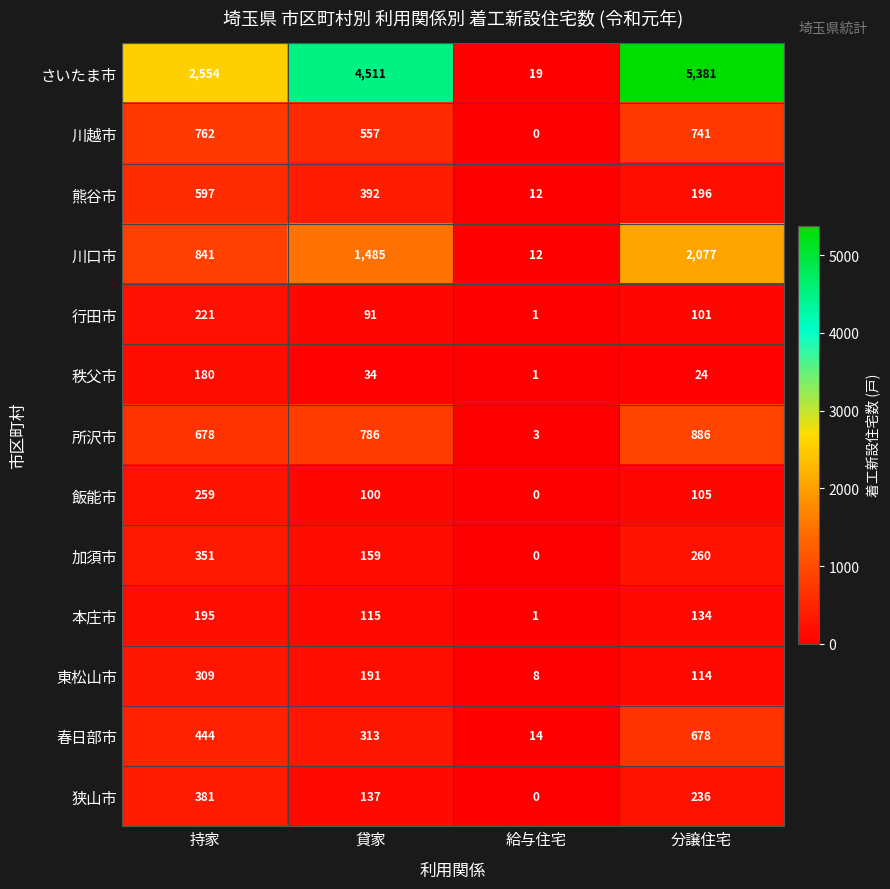

At which category is the sum across all series the highest?

分譲住宅